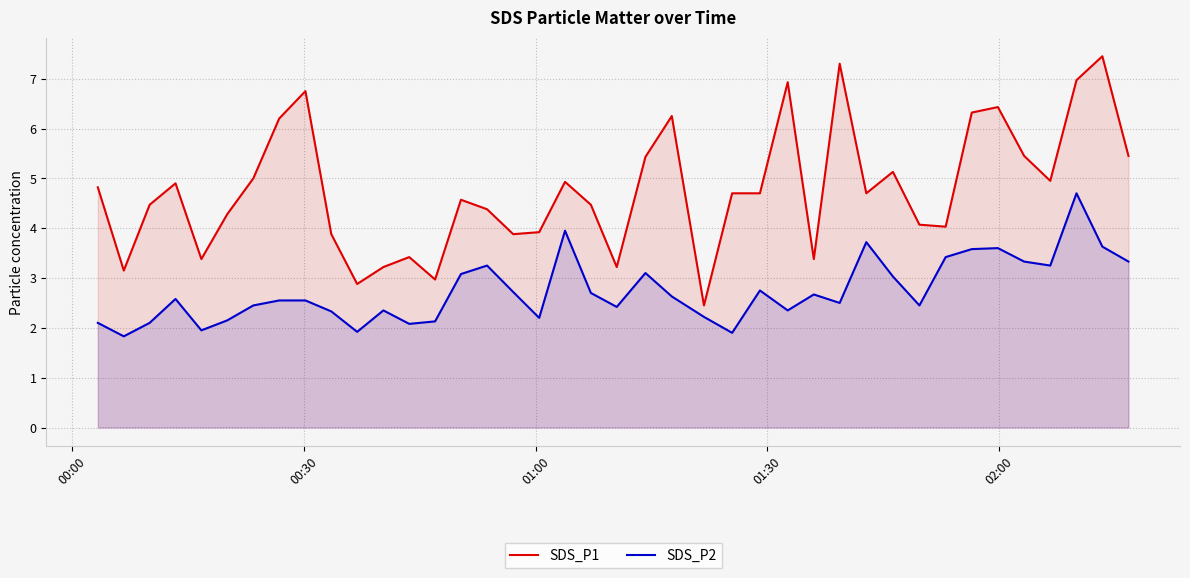

List the series in order of their overall mean, highest first.

SDS_P1, SDS_P2